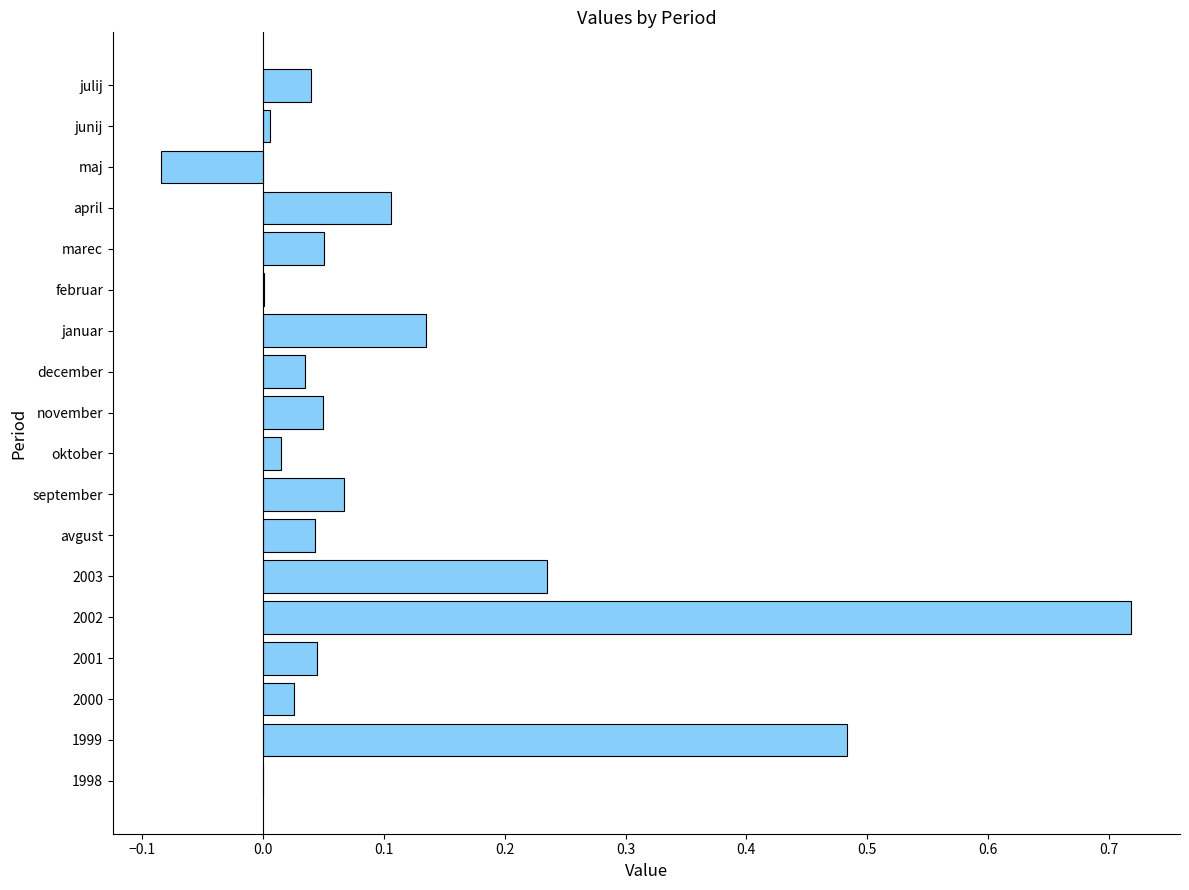

The chart shows a value of 0.0 at december. True or false?

True